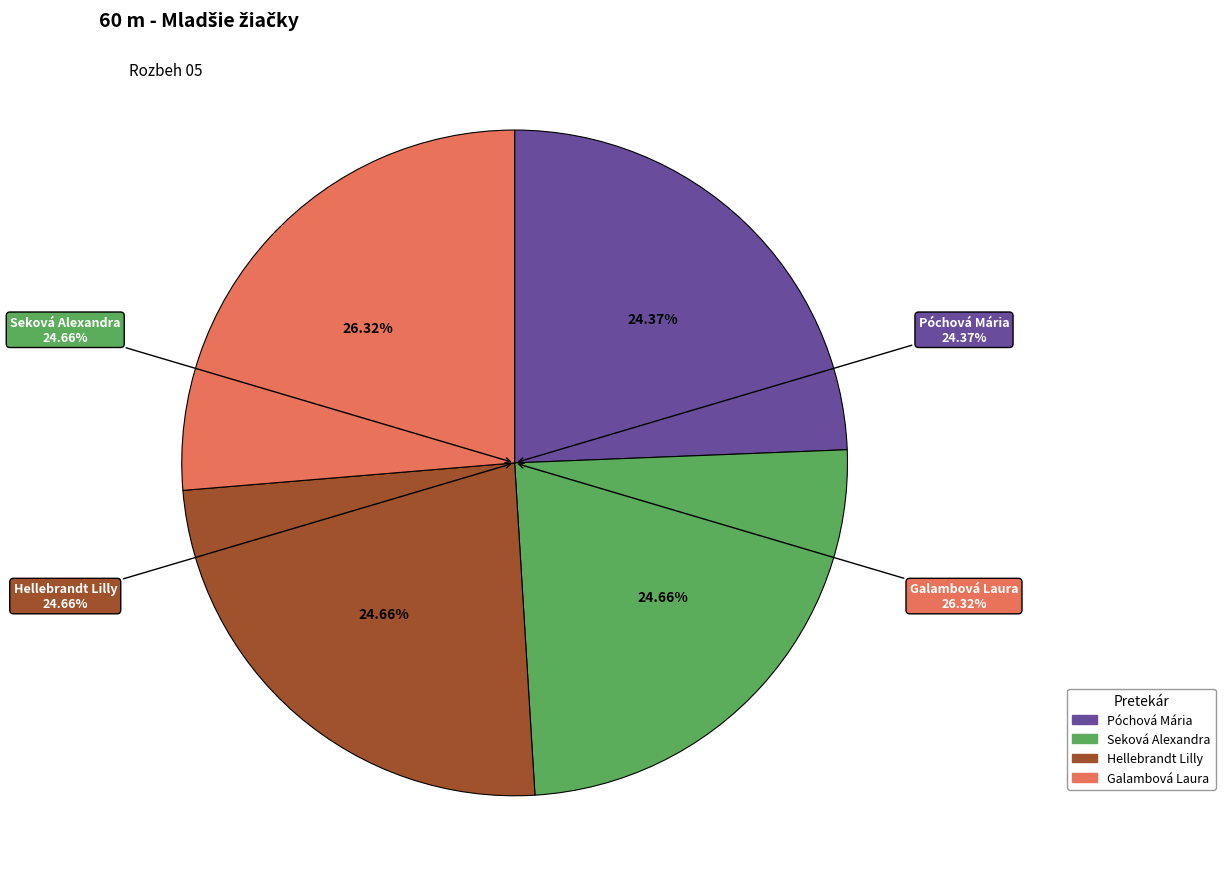

How many segments does this pie chart have?

4